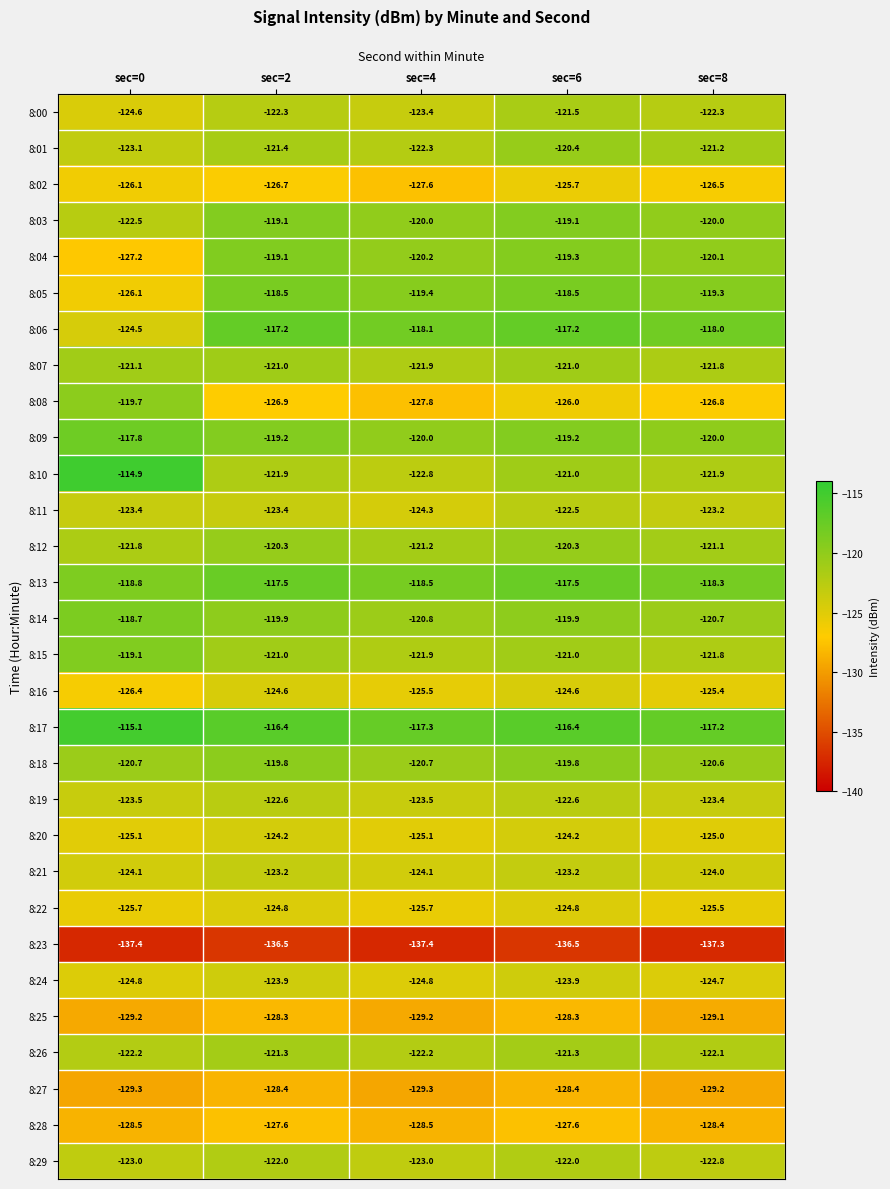

What is the lowest value of the 8:10 series?

-122.8